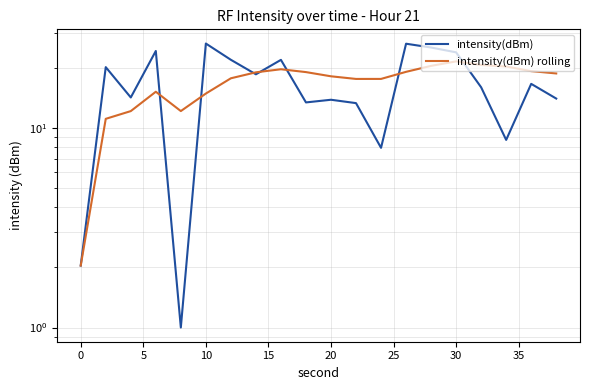

The value of intensity(dBm) rolling at 0 is 3.1. True or false?

False